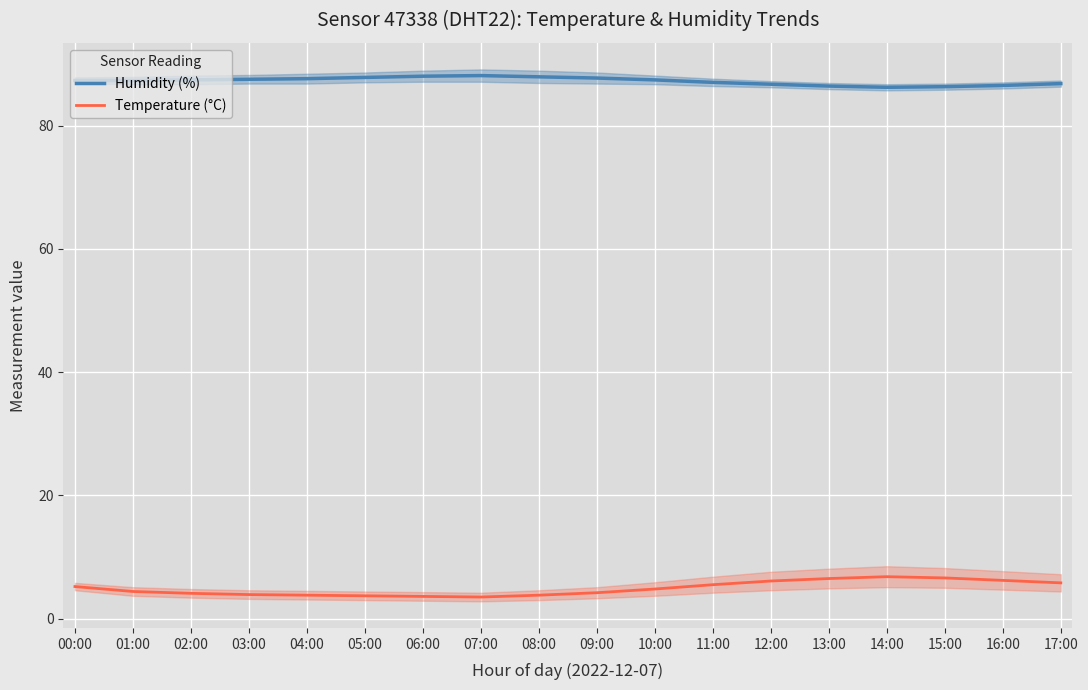

What is the label of the 4th point from the right?

14:00